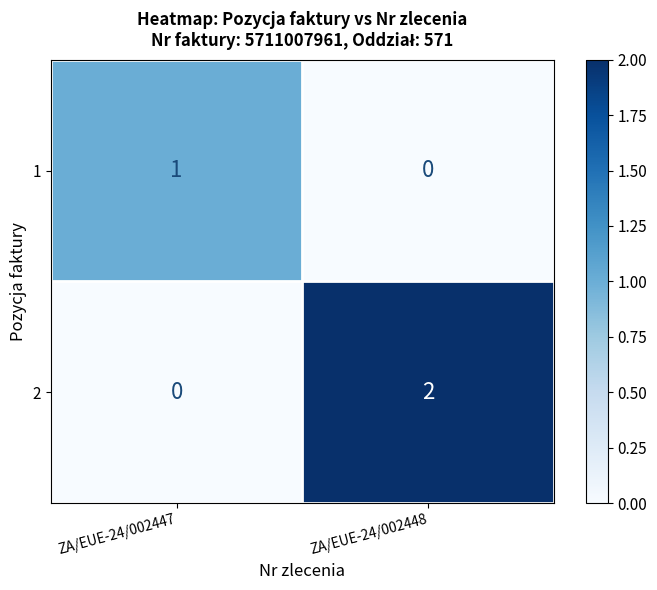

Which series has the largest total across all categories?

2